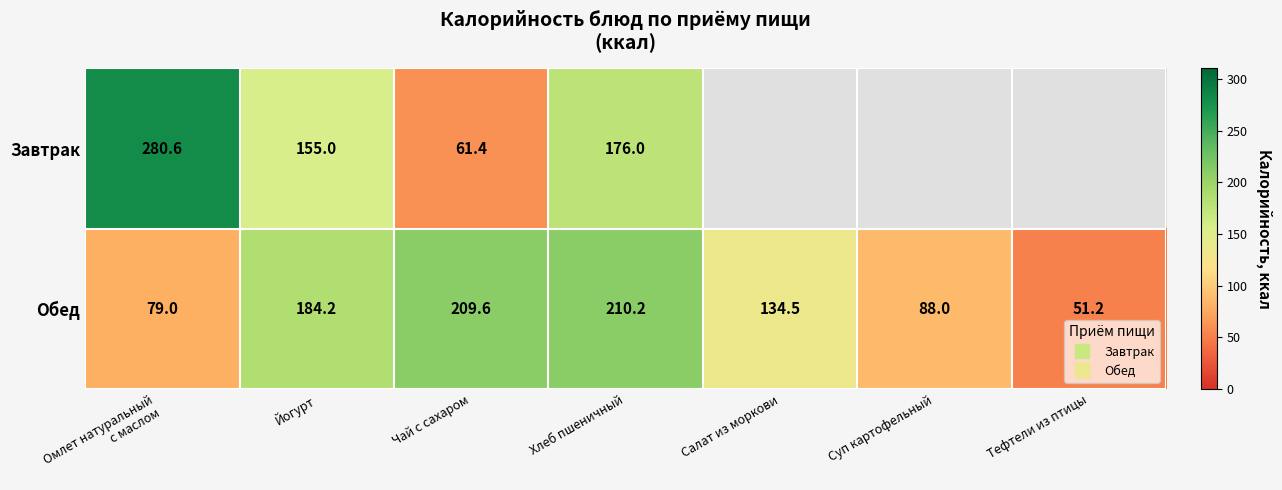

At which category is the sum across all series the highest?

Хлеб пшеничный